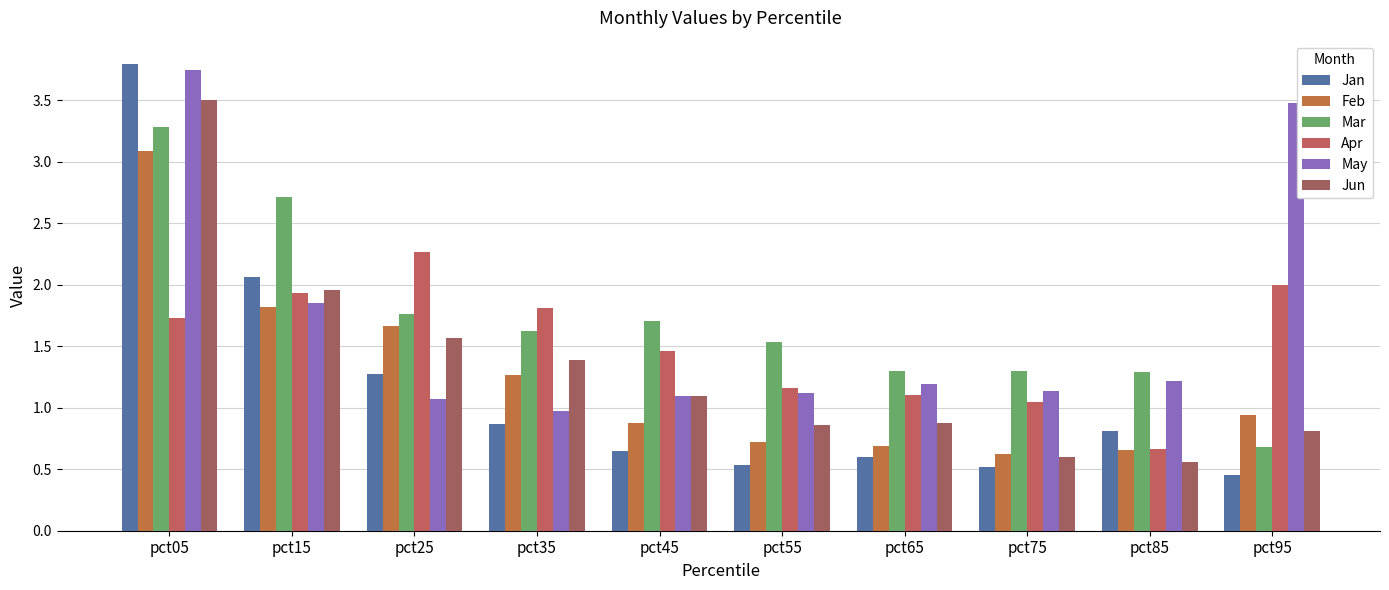

The value of Jun at pct85 is 0.8. True or false?

False